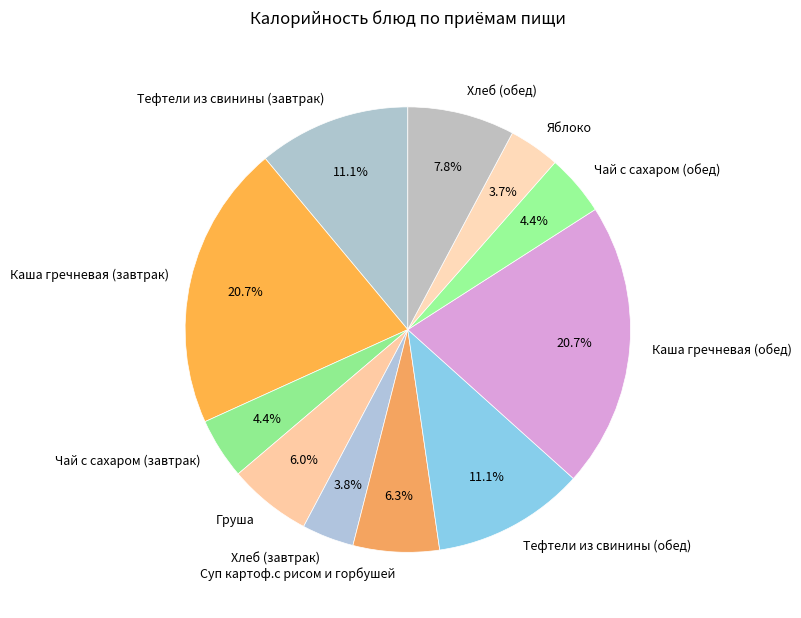

To the nearest percent, what portion does Тефтели из свинины (завтрак) represent?

11%